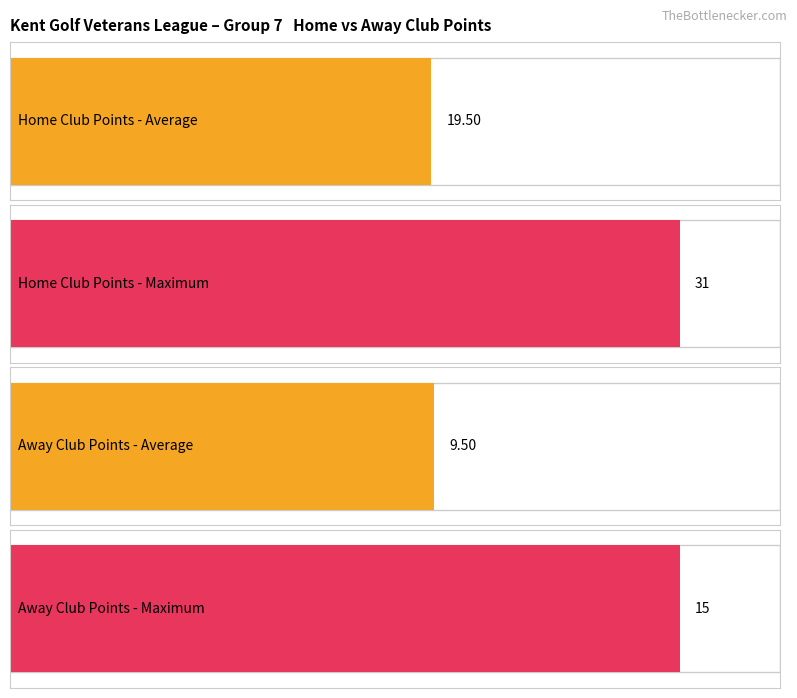

Is it true that Home Points equals 12 at 2?

False